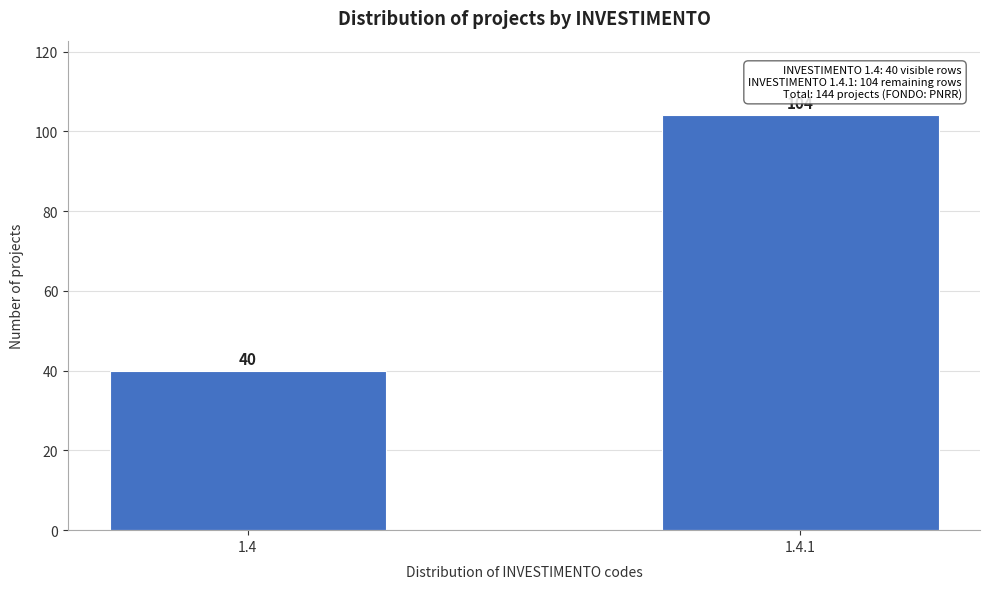

Reading left to right, extract all data points from this chart.

1.4=40	1.4.1=104